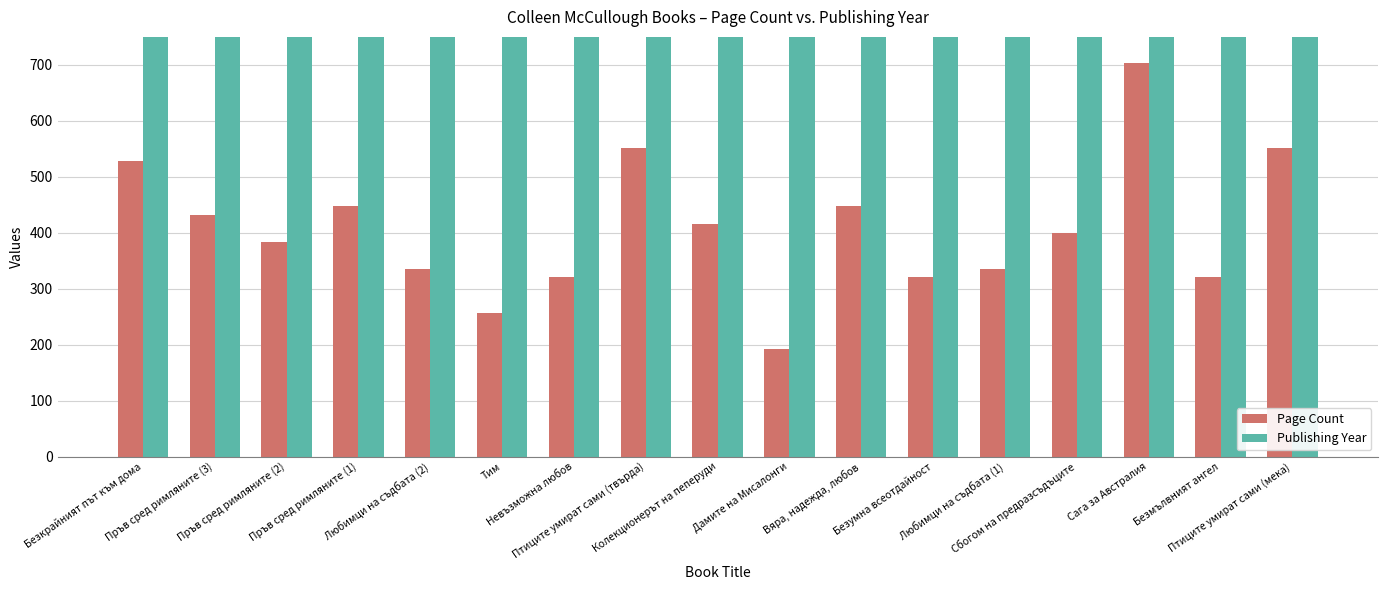

Which series has the largest total across all categories?

Publishing Year